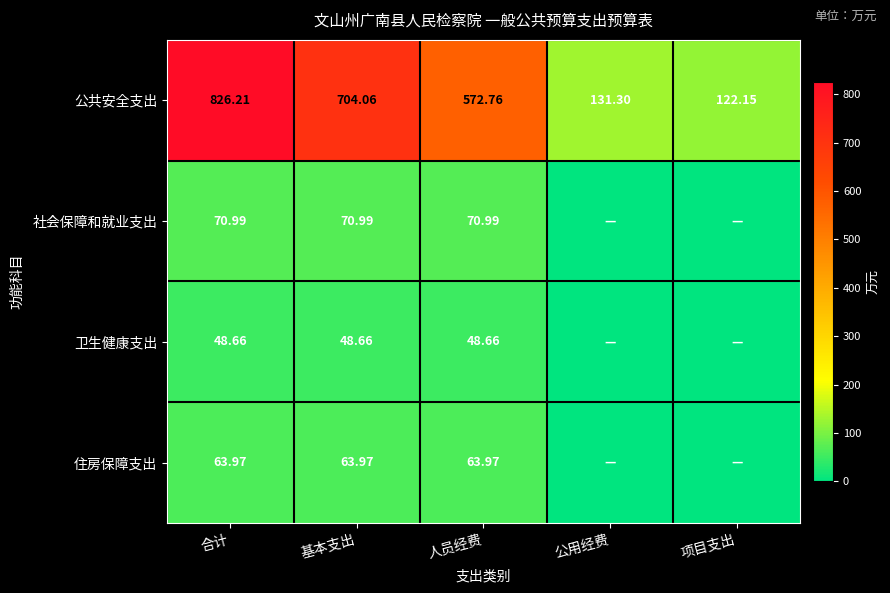

Which category has the highest value in the 公共安全支出 series?

合计